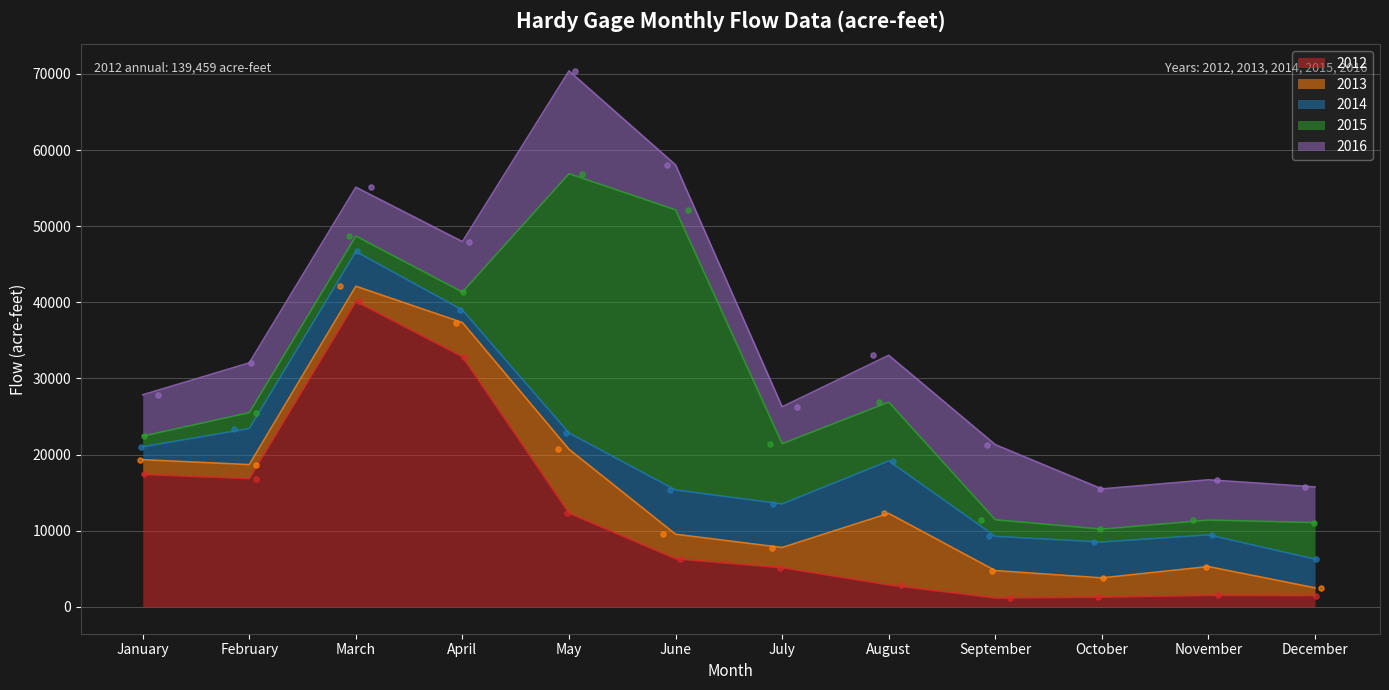

At which category is the sum across all series the highest?

May